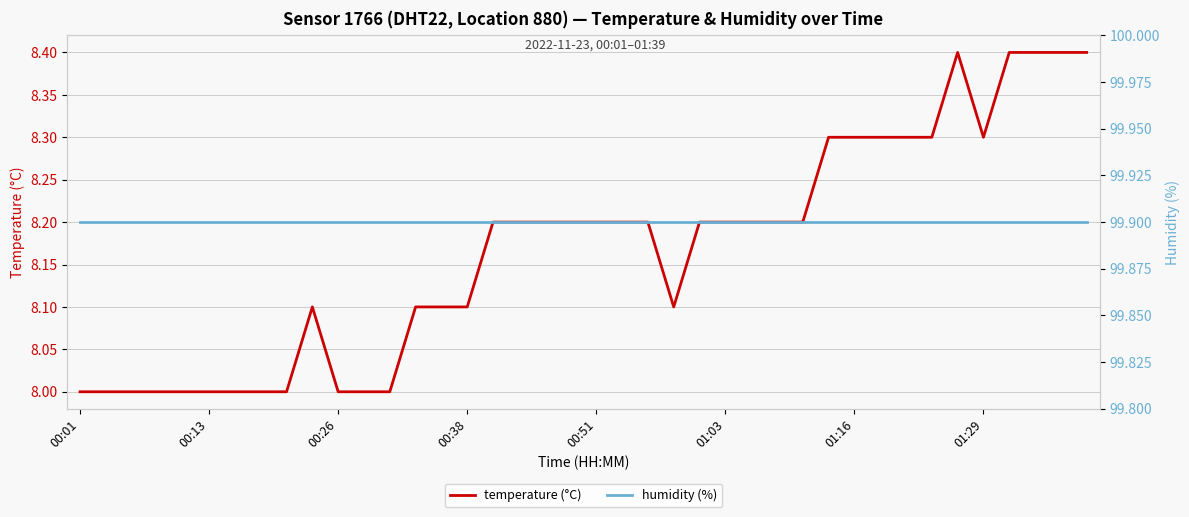

Rank the series by their maximum value, from lowest to highest.

temperature (°C), humidity (%)